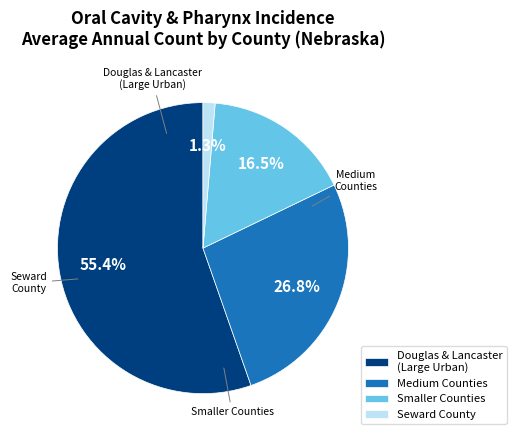

Which slice is the smallest?

Seward County